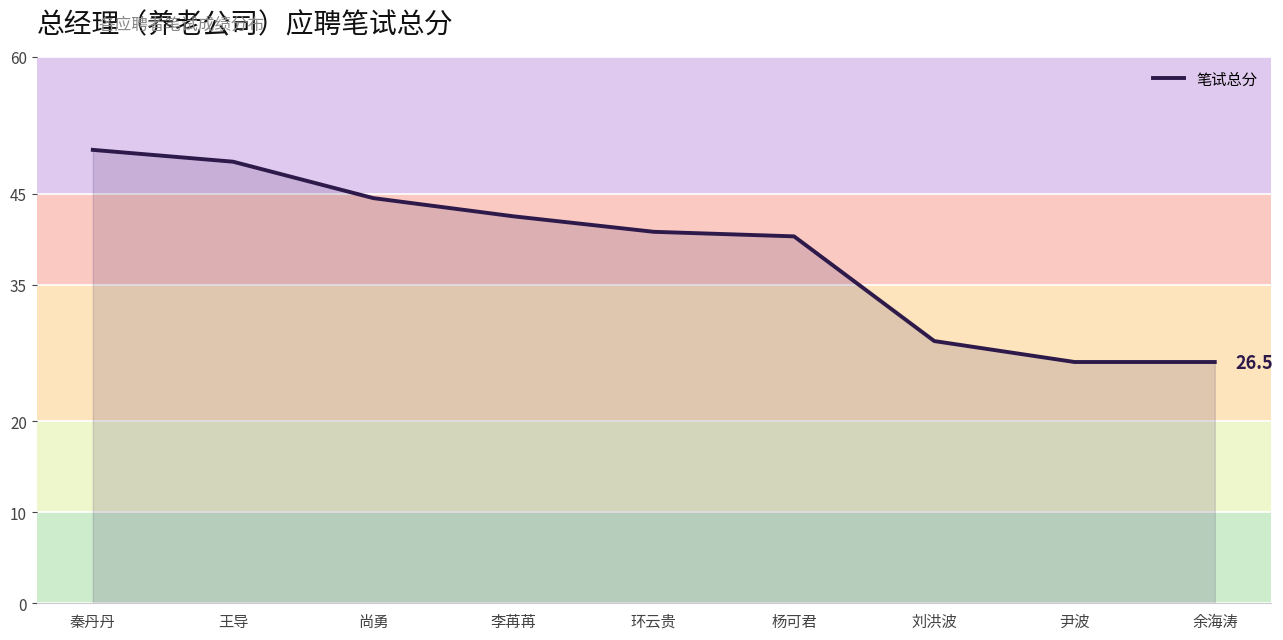

True or false: the data has more than 0 interior local peaks.

False